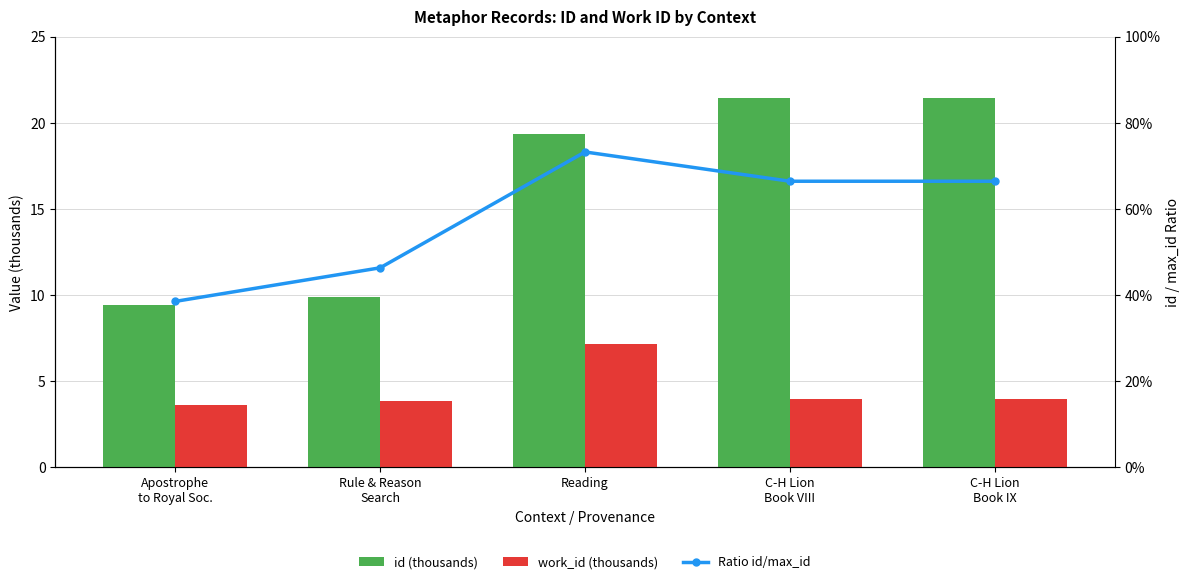

Reading right to left, transcribe all the data shown in this chart.

id (thousands): 21.4	21.4	19.4	9.9	9.4
work_id (thousands): 3.9	3.9	7.1	3.8	3.6
Ratio id/max_id: 0.7	0.7	0.7	0.5	0.4